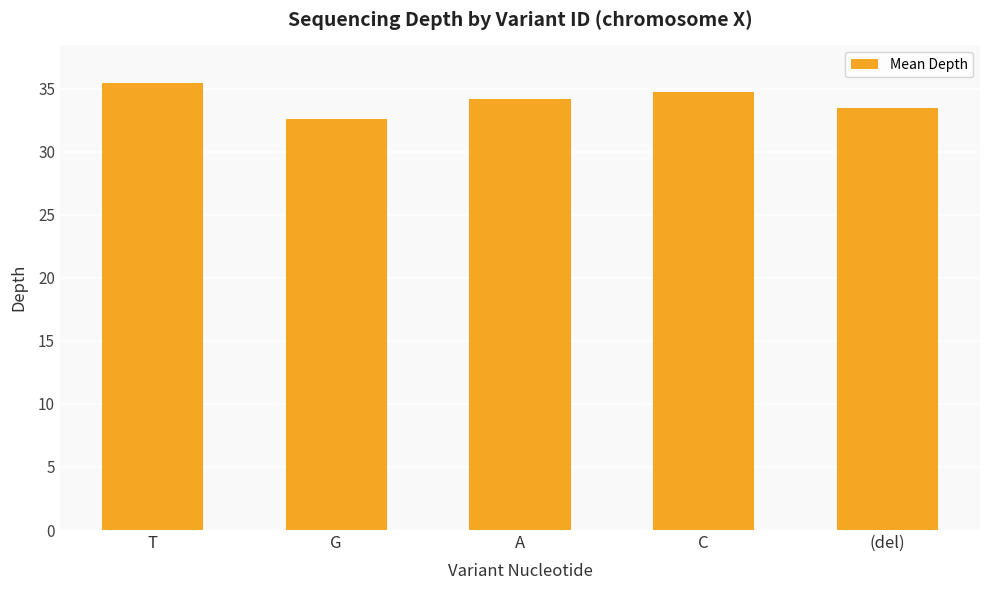

How many bars are there in total?

5